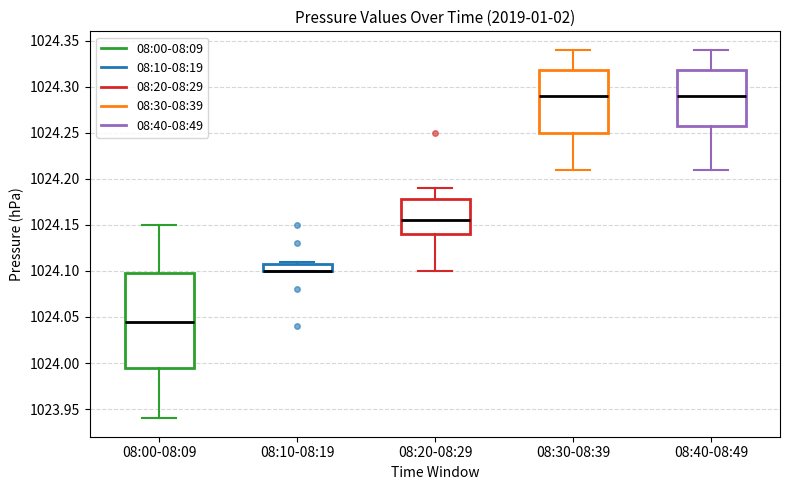

Where is the upper edge of the box for 08:30-08:39 on the y-axis? The values are not printed on the chart, so give them approximately, as read against the axis.

1024.320